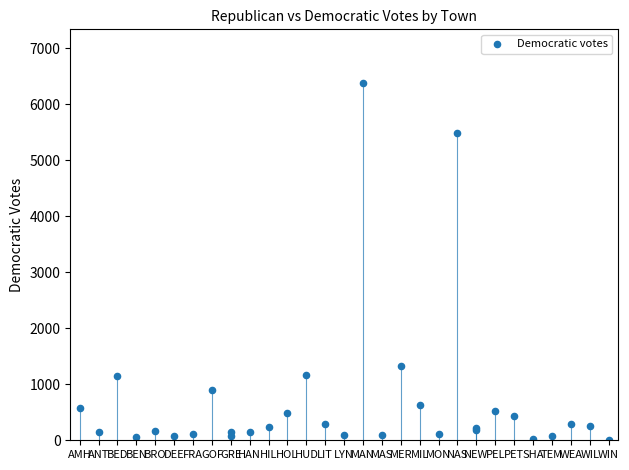

What Y value in the scatter plot is closest to 3193?

1323